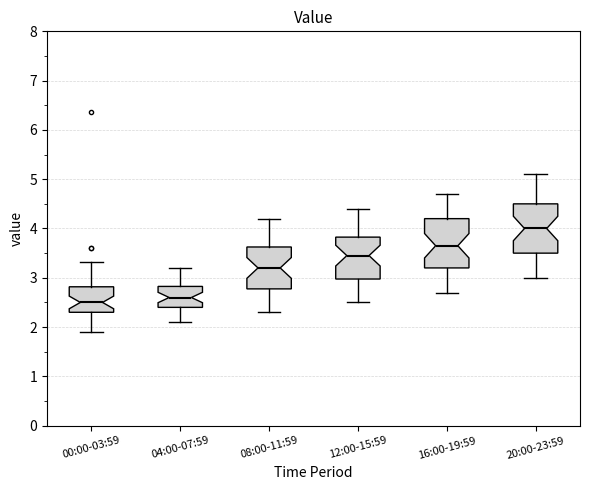

Which box has the lowest median line?

00:00-03:59